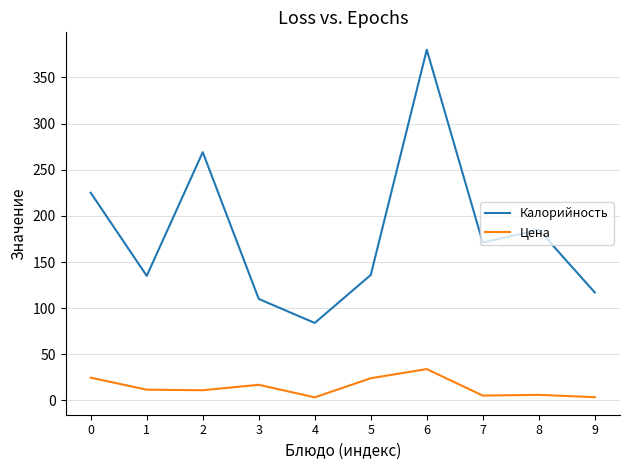

True or false: Калорийность has a value of 185.0 at 8.

True